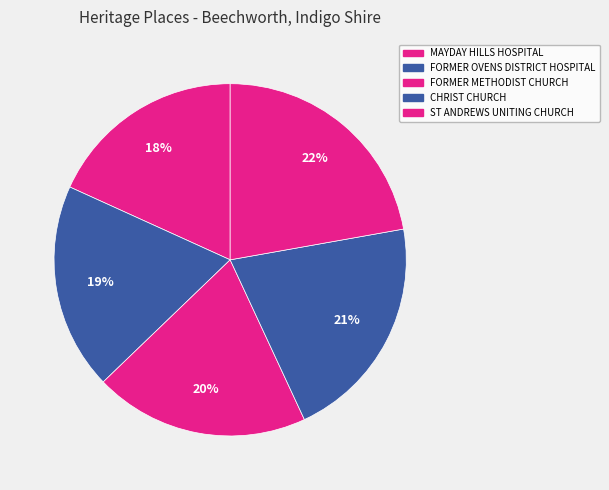

Count the number of slices in the pie.

5